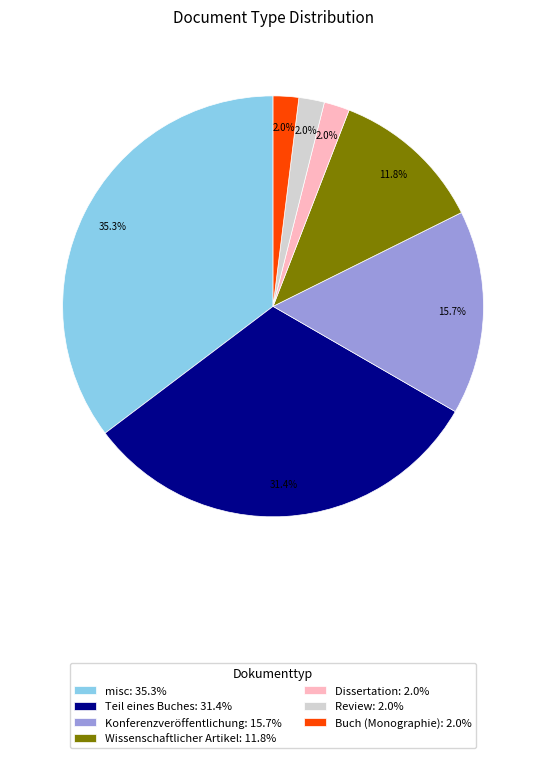

What percentage is the Dissertation slice, to the nearest percent?

2%